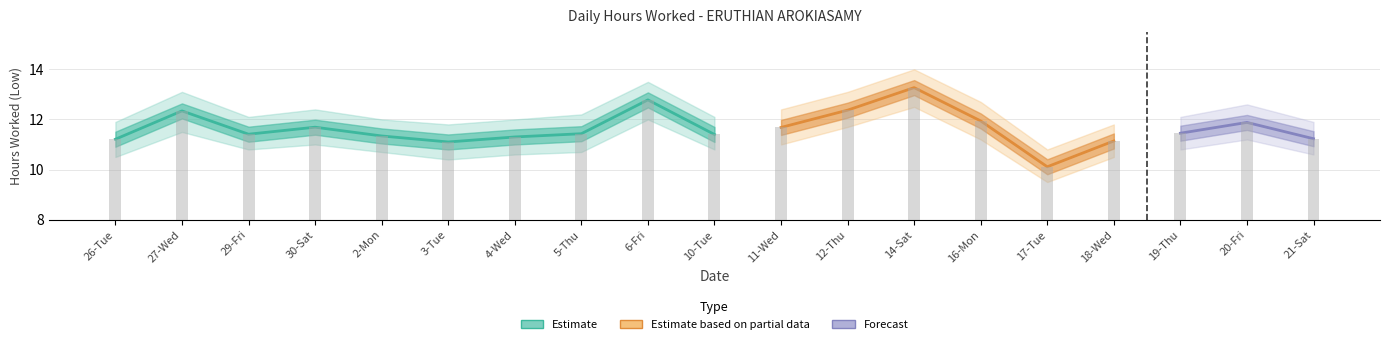

Approximately how many times larger is the value at 12-Thu compared to 19-Thu?

1.1